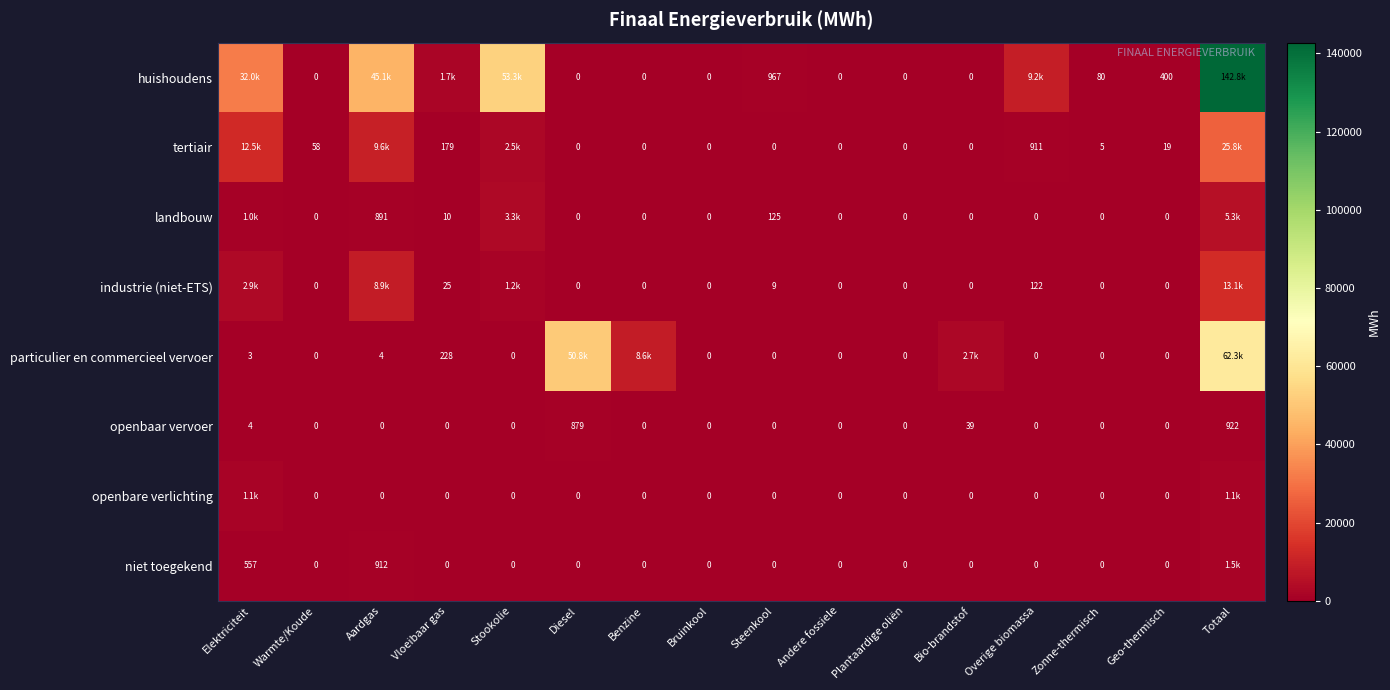

The value of niet toegekend at Bio-brandstof is -1000.2. True or false?

False